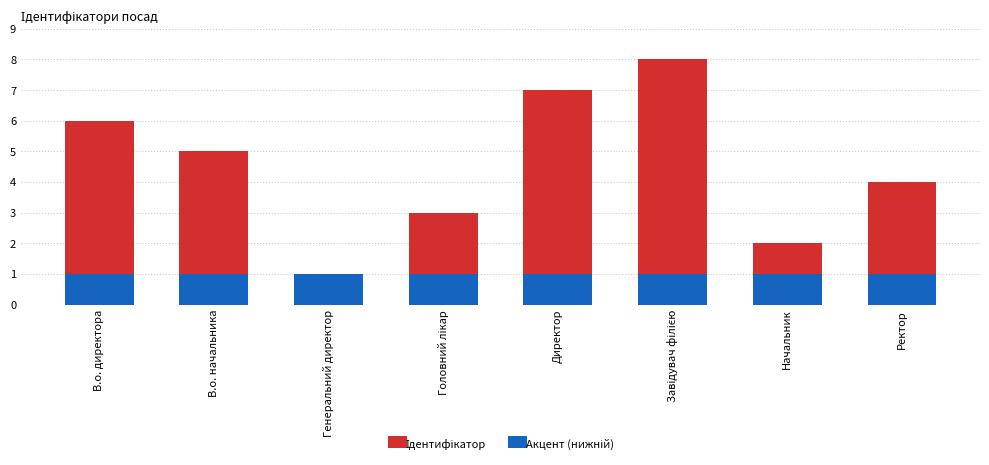

Rank the series by their maximum value, from highest to lowest.

Ідентифікатор, Акцент (нижній)